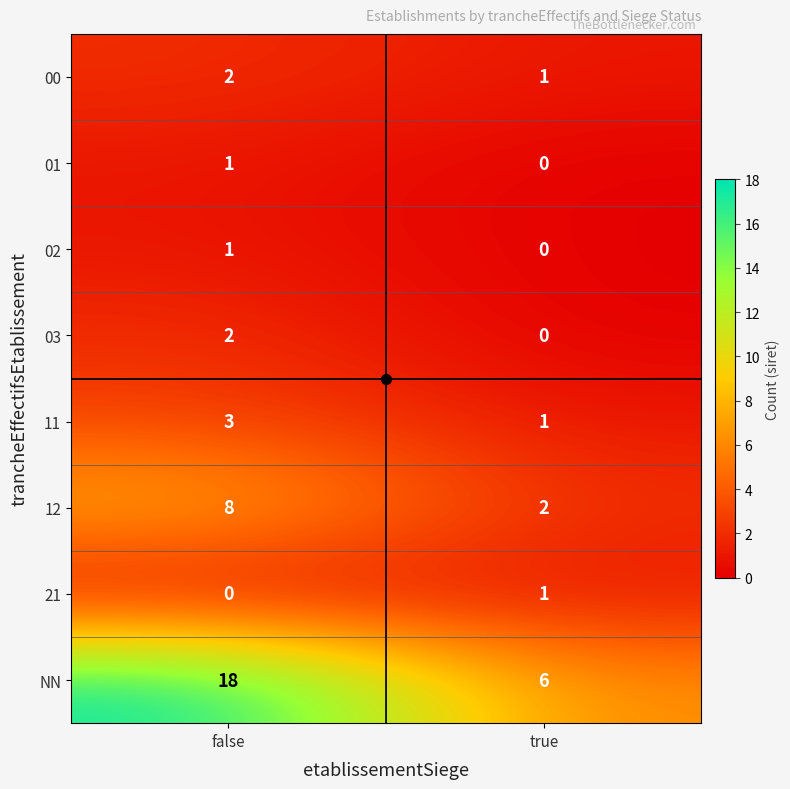

What is the sum of the 11 values at false and true?

4